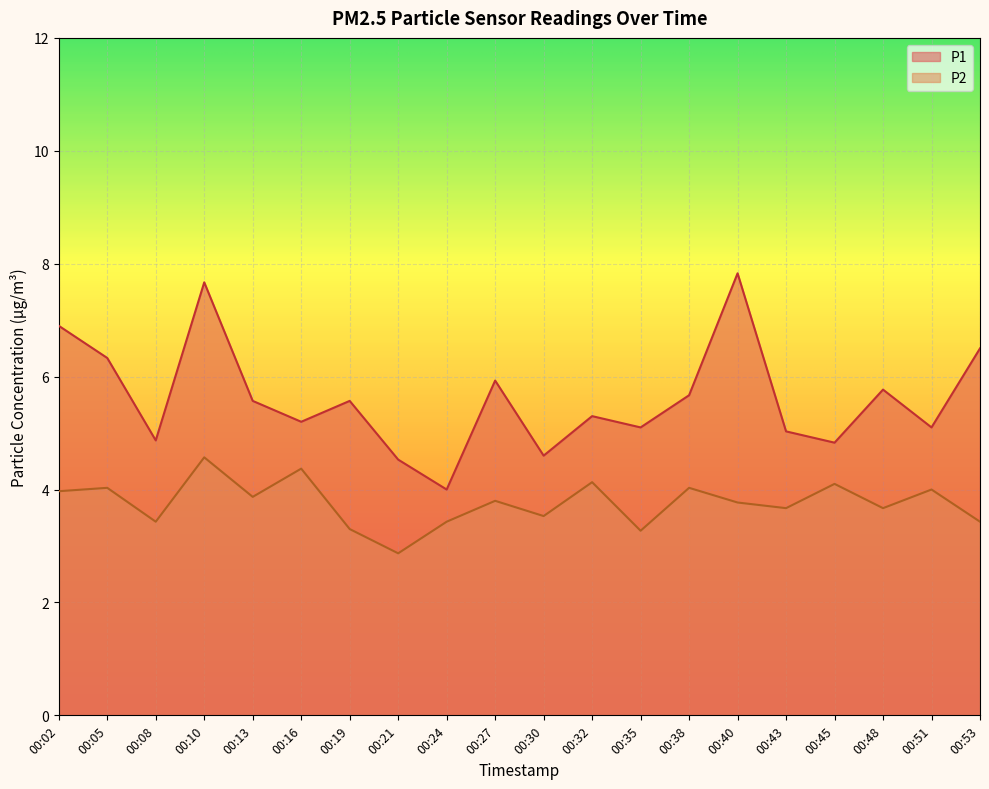

Which series changed the most between 00:02 and 00:10?

P1